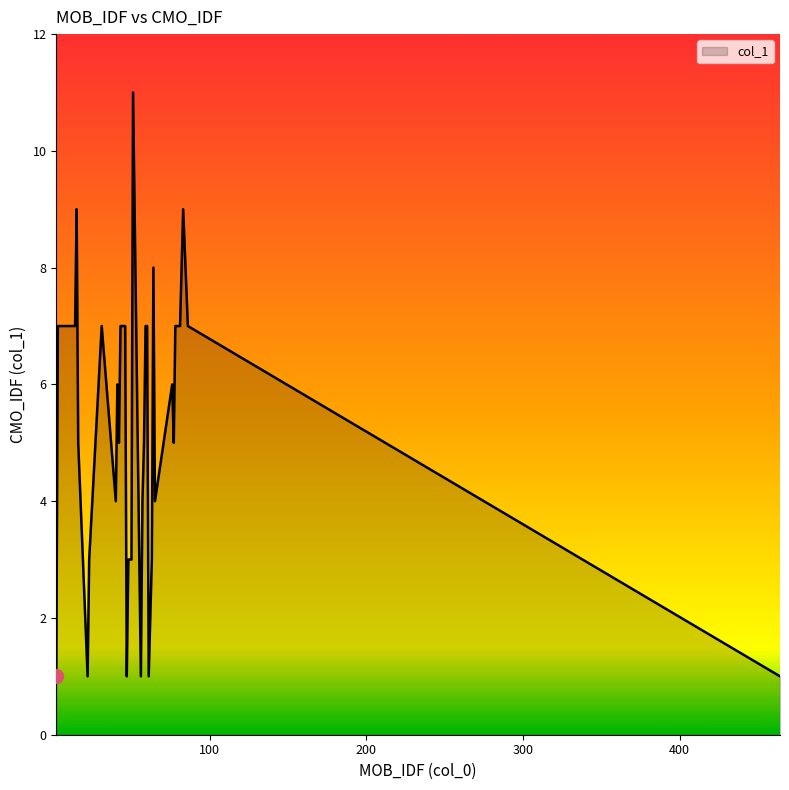

What is the difference between the maximum and minimum values?

10